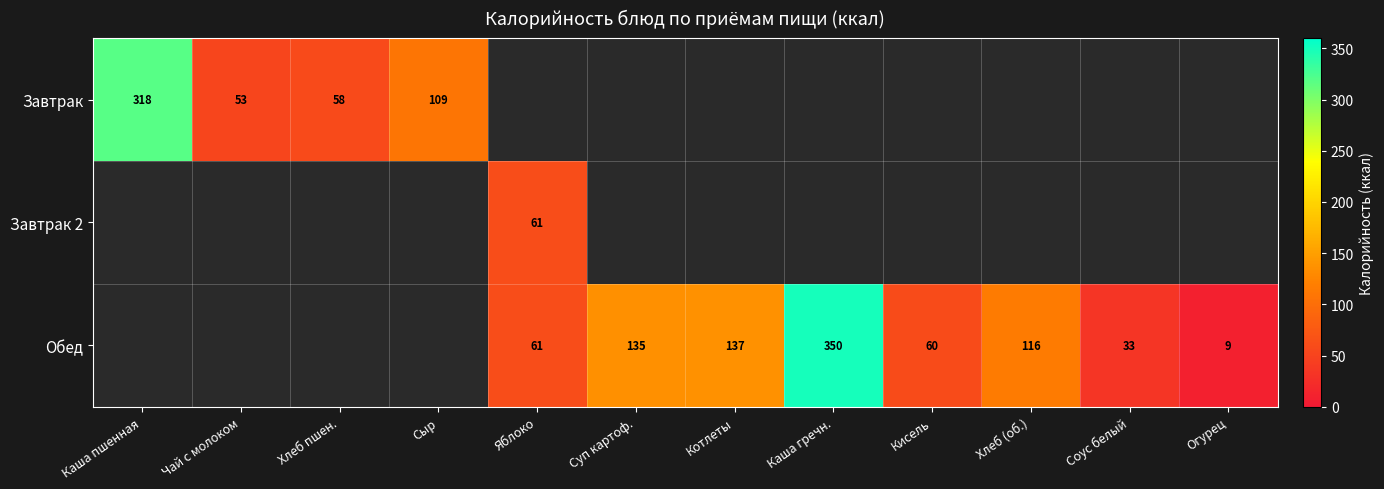

Between Каша пшенная and Чай с молоком, which is larger?

Каша пшенная